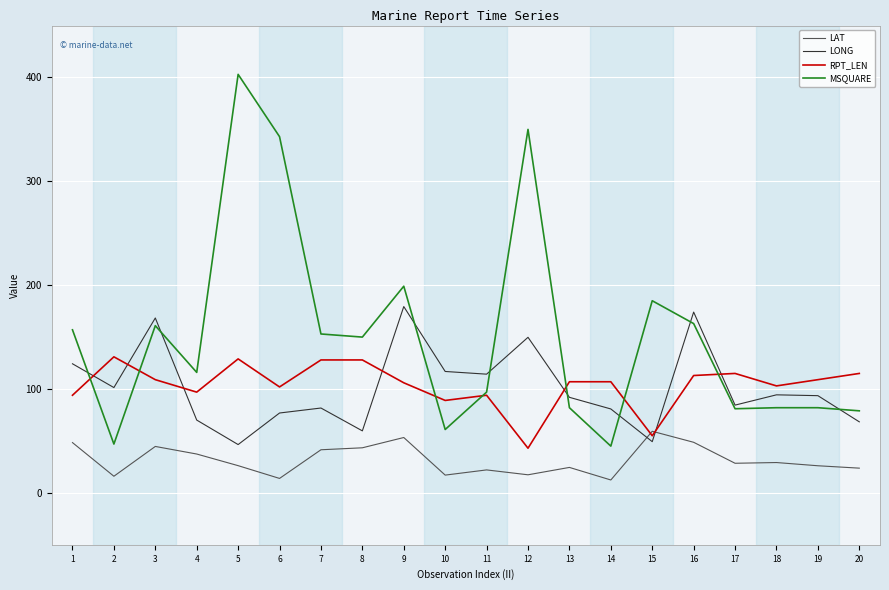

At which label does LAT first exceed 28?

1